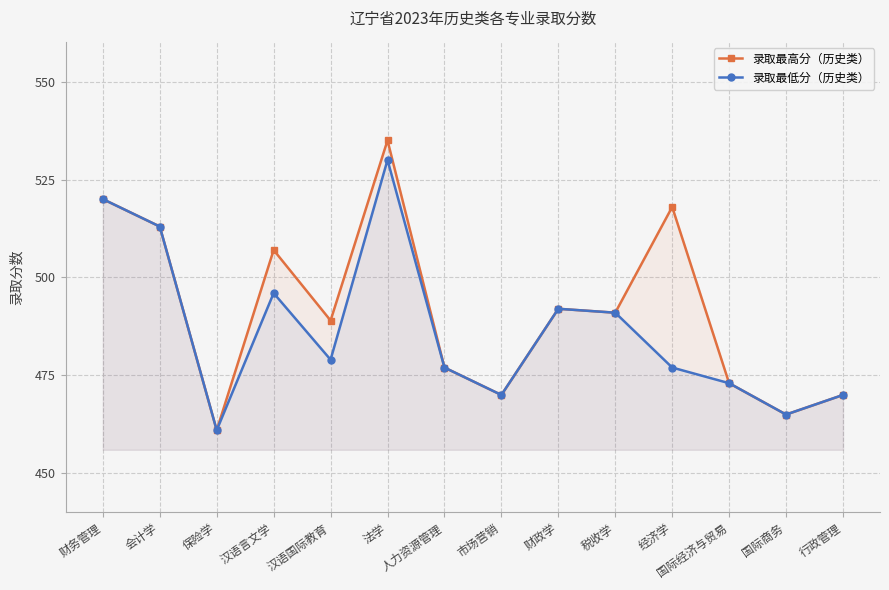

Between 国际经济与贸易 and 财务管理, which is larger?

财务管理